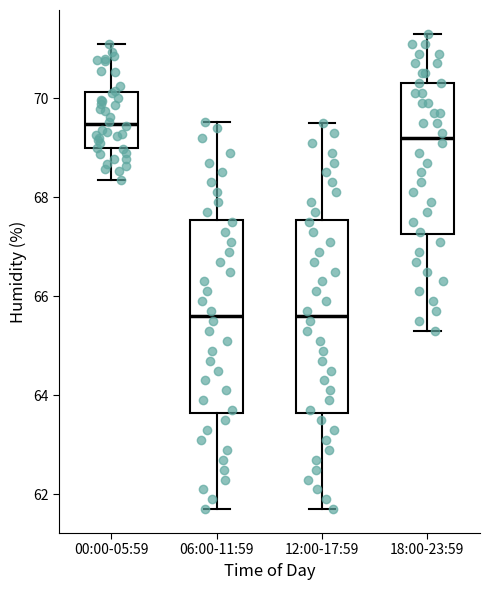

Reading left to right, read every box against the y-axis: the position of its median line, the range the box covers, and the ends of its whiskers. The values are not printed on the chart, so give them approximately, as read against the axis.

00:00-05:59: median 69.4, box 69.0 to 70.2, whiskers 68.4 to 71.2
06:00-11:59: median 65.6, box 63.6 to 67.6, whiskers 61.8 to 69.6
12:00-17:59: median 65.6, box 63.6 to 67.6, whiskers 61.8 to 69.6
18:00-23:59: median 69.2, box 67.2 to 70.4, whiskers 65.4 to 71.4